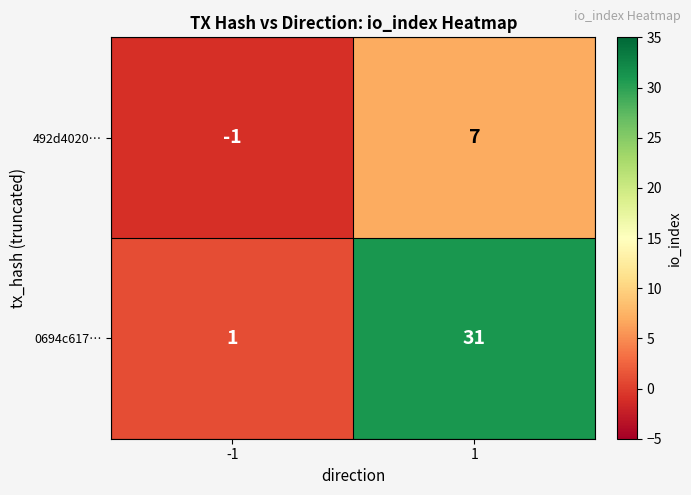

What is the maximum value shown in the chart?

31